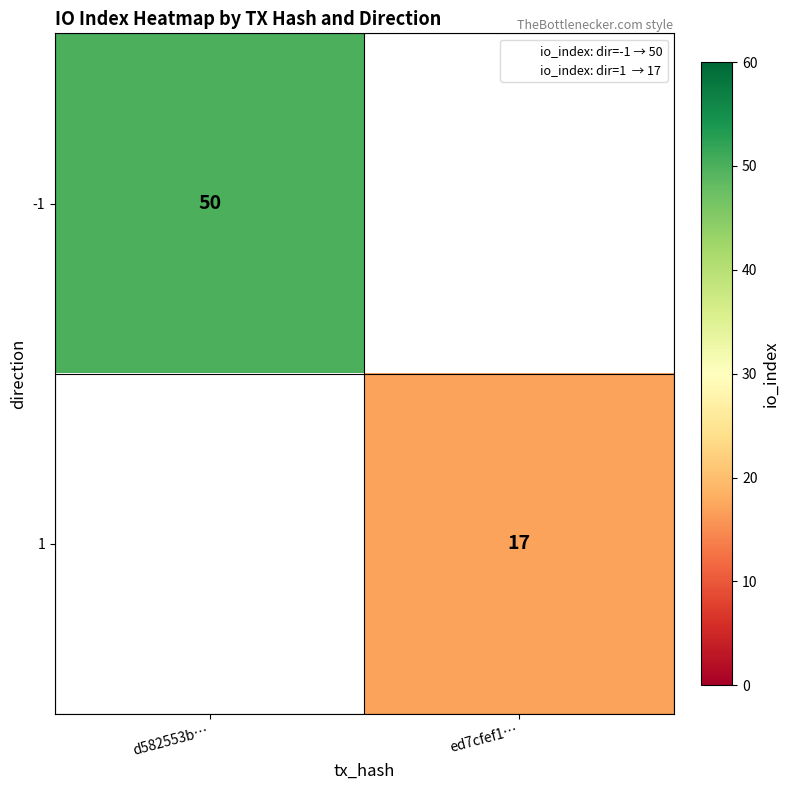

At which category does the chart reach its minimum across all series?

ed7cfef1…